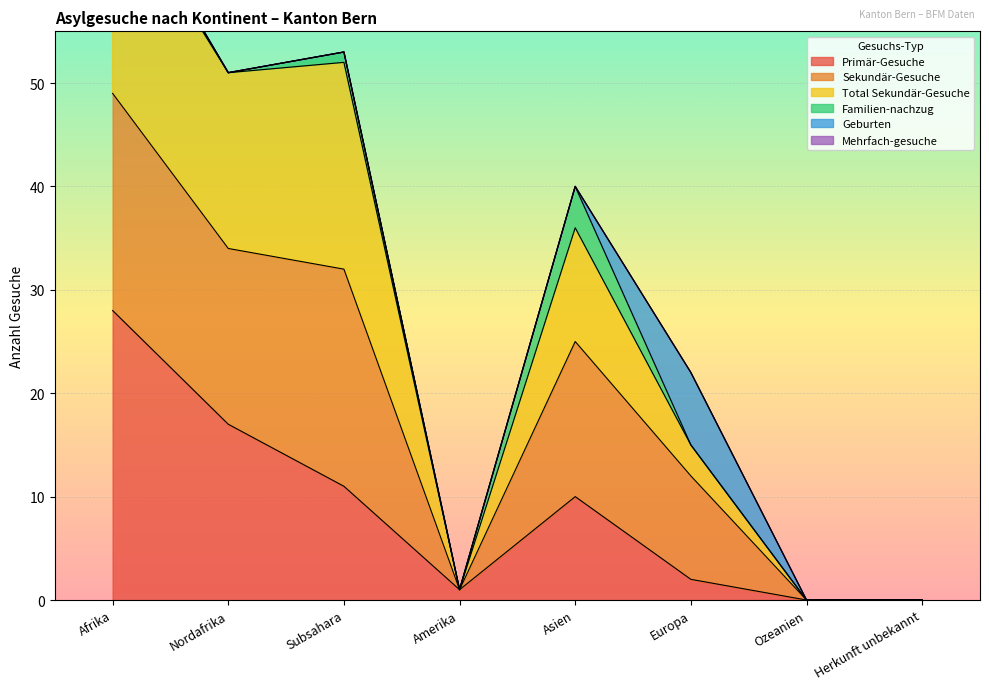

The Primär-Gesuche series shows -19 at Herkunft unbekannt. True or false?

False